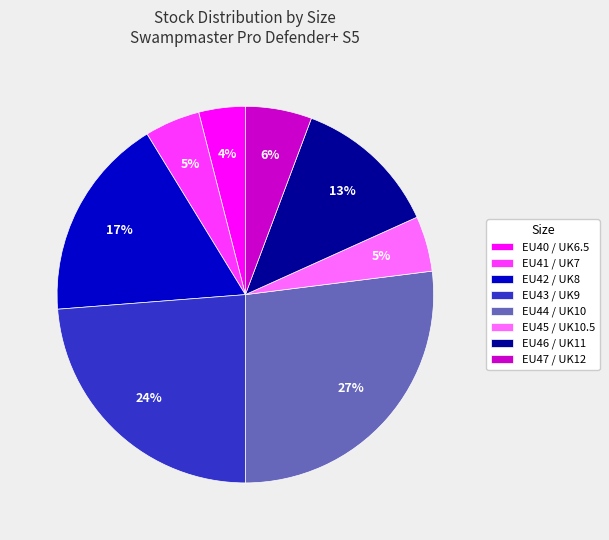

Is it true that EU45 / UK10.5 is 5% of the pie?

True